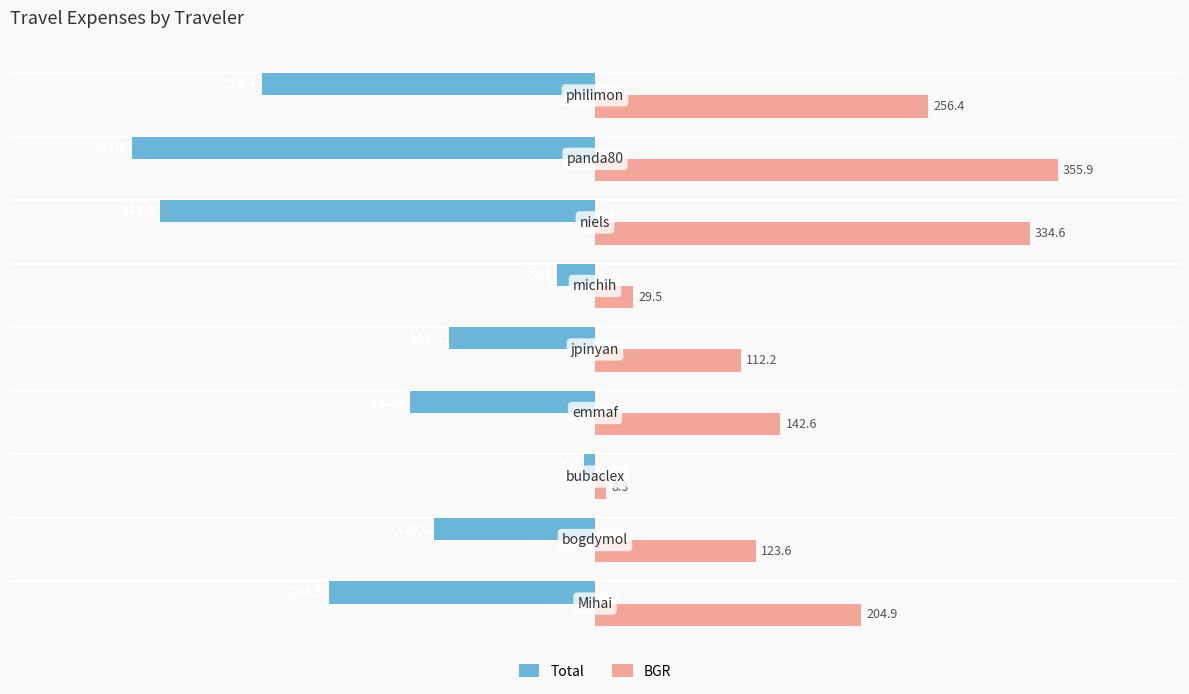

Rank the series by their maximum value, from highest to lowest.

BGR, Total